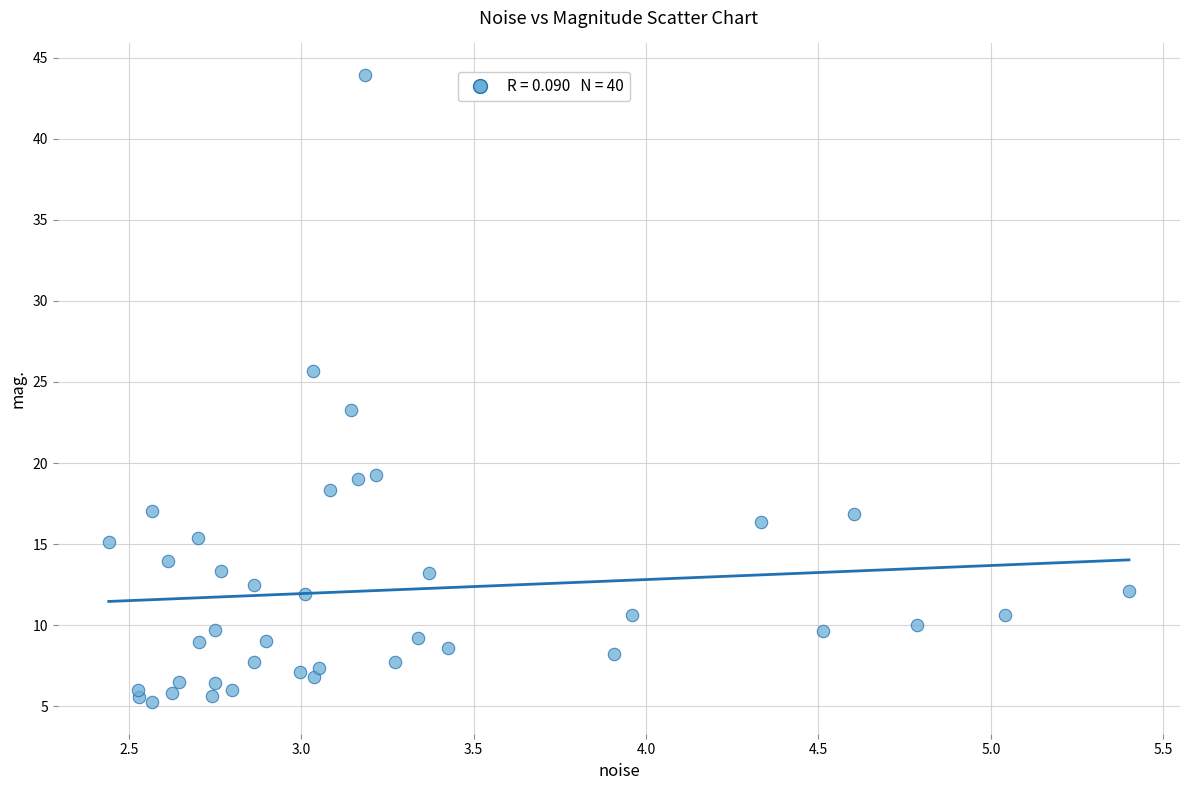

What Y value in the scatter plot is closest to 24?

23.3